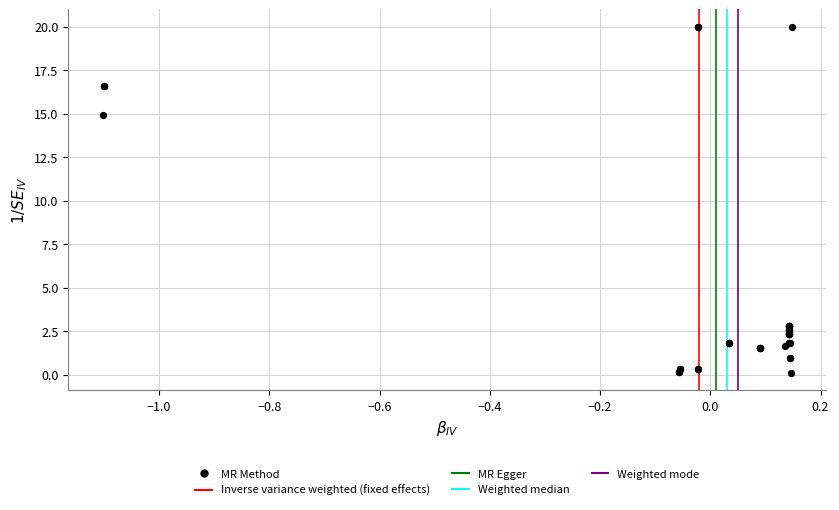

What Y value in the scatter plot is closest to 10?

14.9